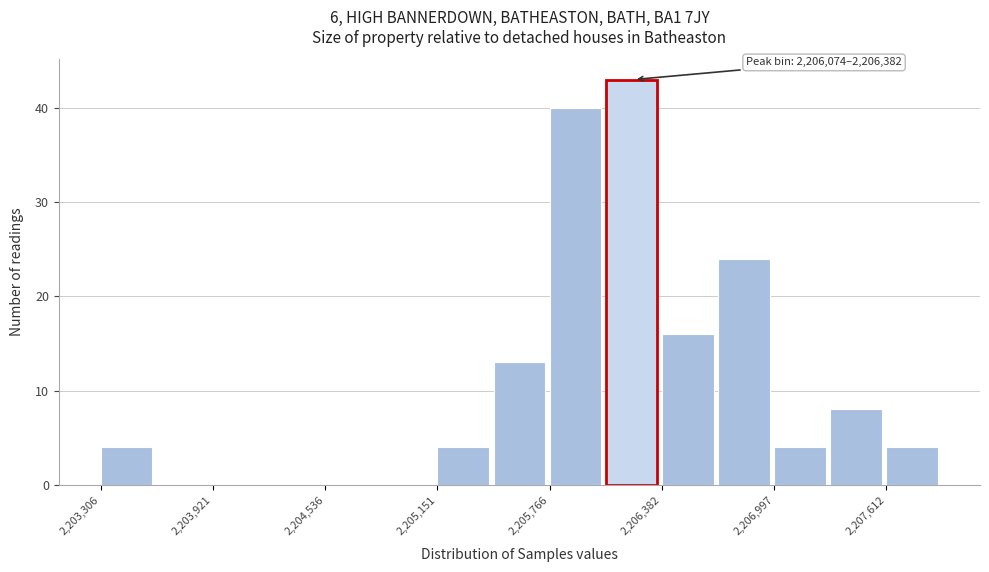

Around what value on the x-axis is the tallest bar? Give the approximate position of its centre, as read against the axis.

2206200